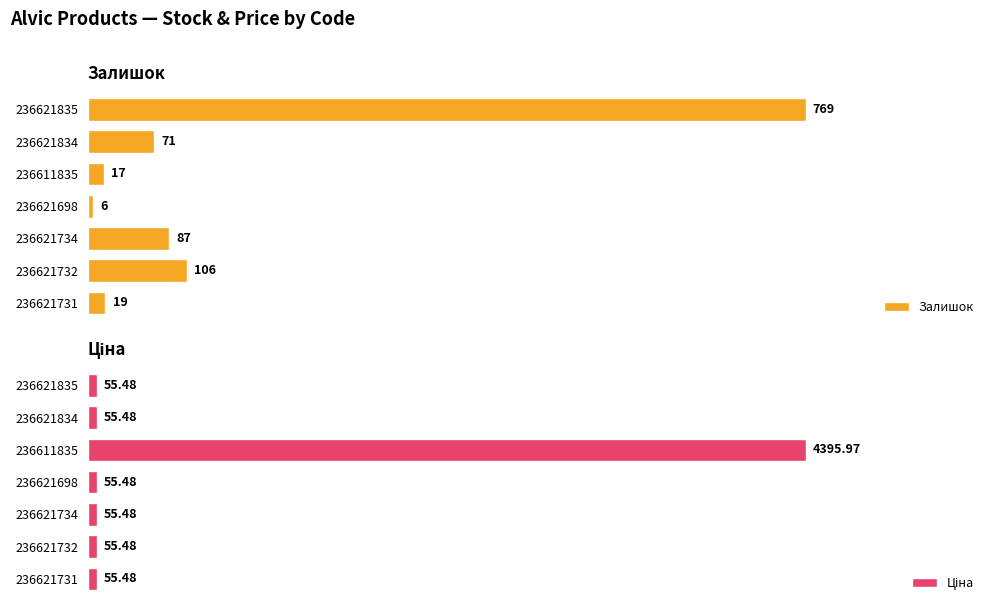

Reading left to right, list all the values displayed in this chart.

Залишок: 769.0	71.0	17.0	6.0	87.0	106.0	19.0
Ціна: 55.5	55.5	4396.0	55.5	55.5	55.5	55.5